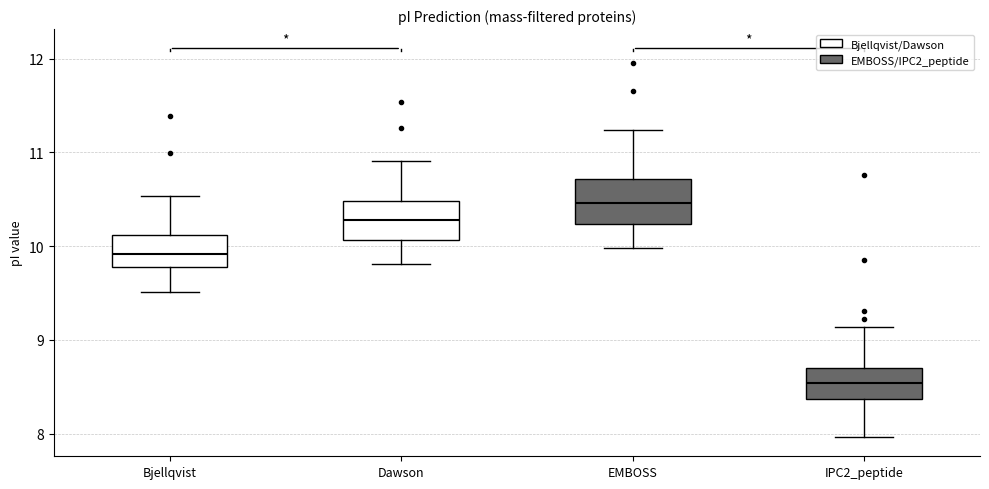

Which box's median line is the lowest?

IPC2_peptide